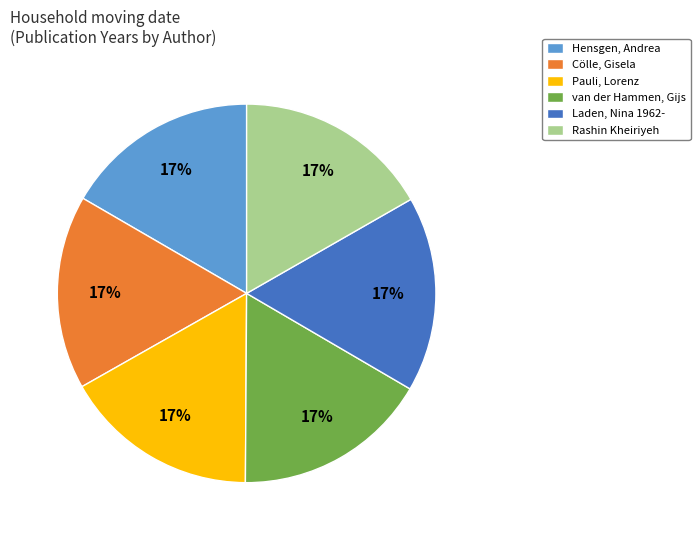

How many slices are in this pie chart?

6